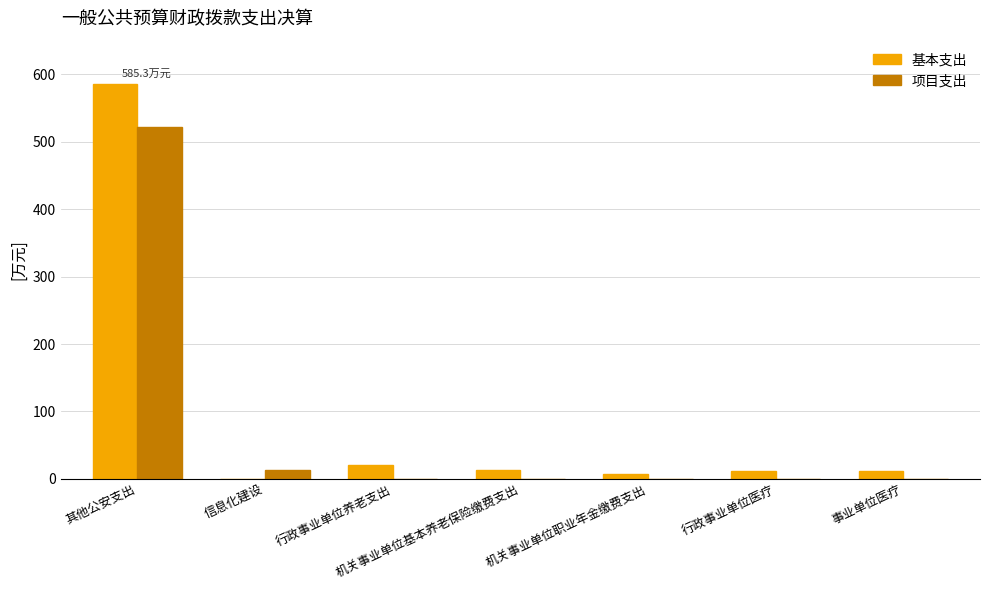

Between 其他公安支出 and 行政事业单位养老支出, which series saw the biggest shift?

基本支出